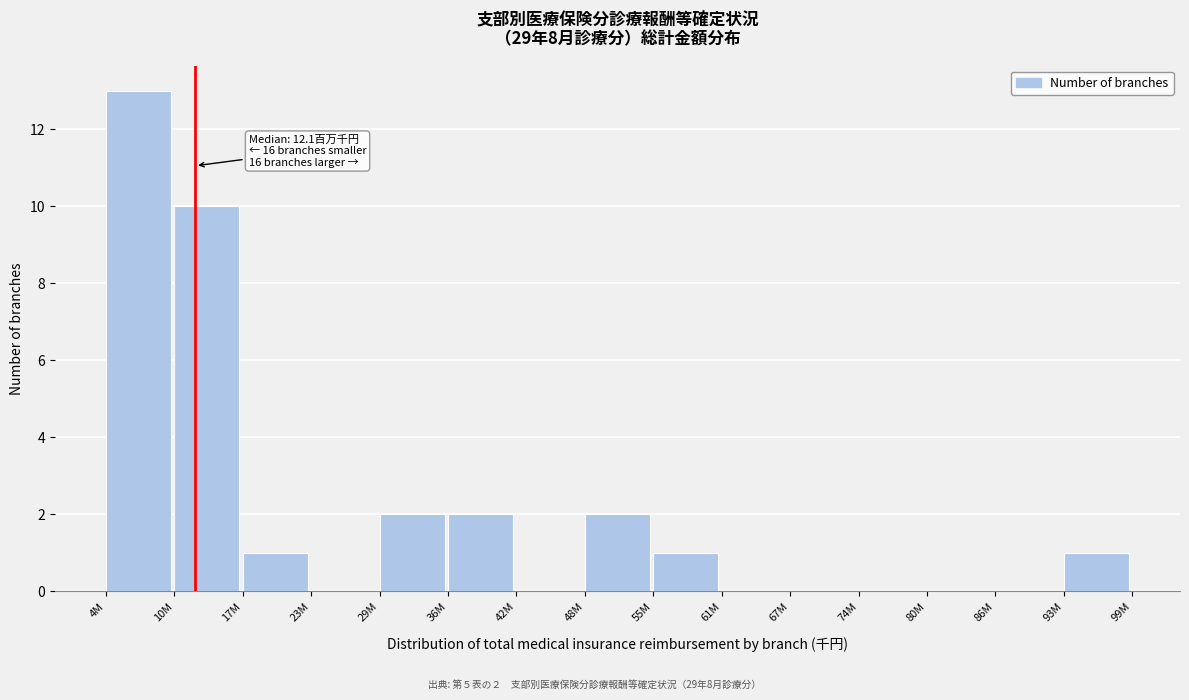

Reading left to right, what are all the values shown in this chart?

4M=13	10M=10	17M=1	23M=0	29M=2	36M=2	42M=0	48M=2	55M=1	61M=0	67M=0	74M=0	80M=0	86M=0	93M=1